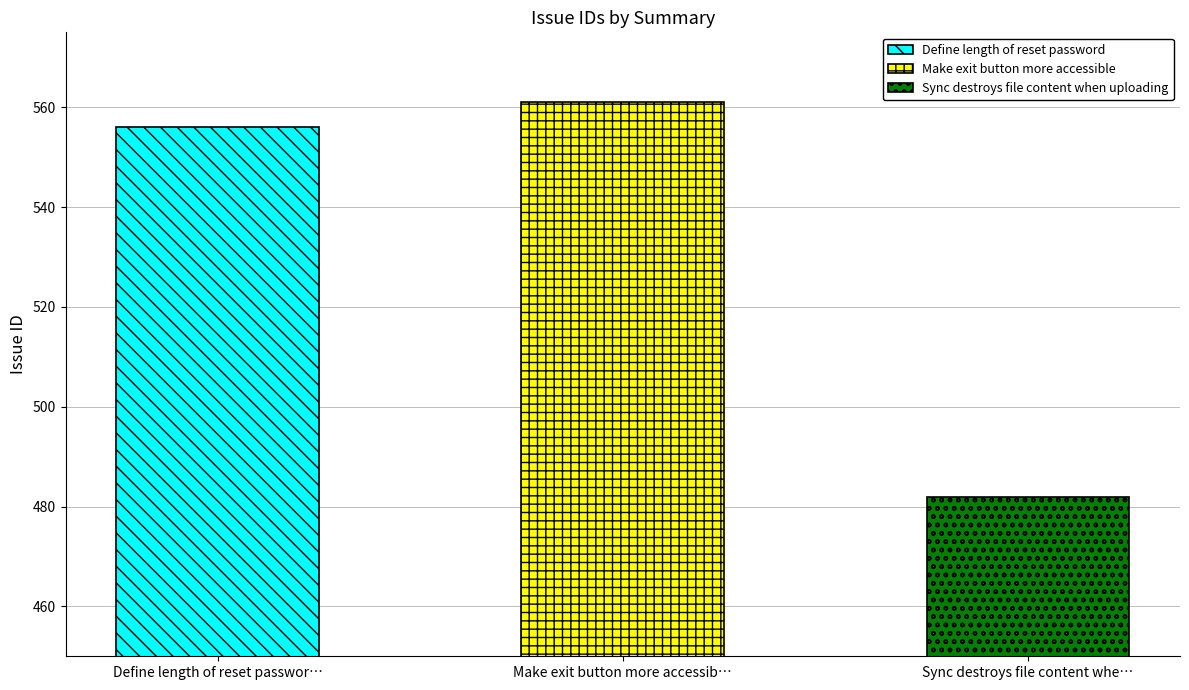

Which category has the highest value across all series?

Make exit button more accessible